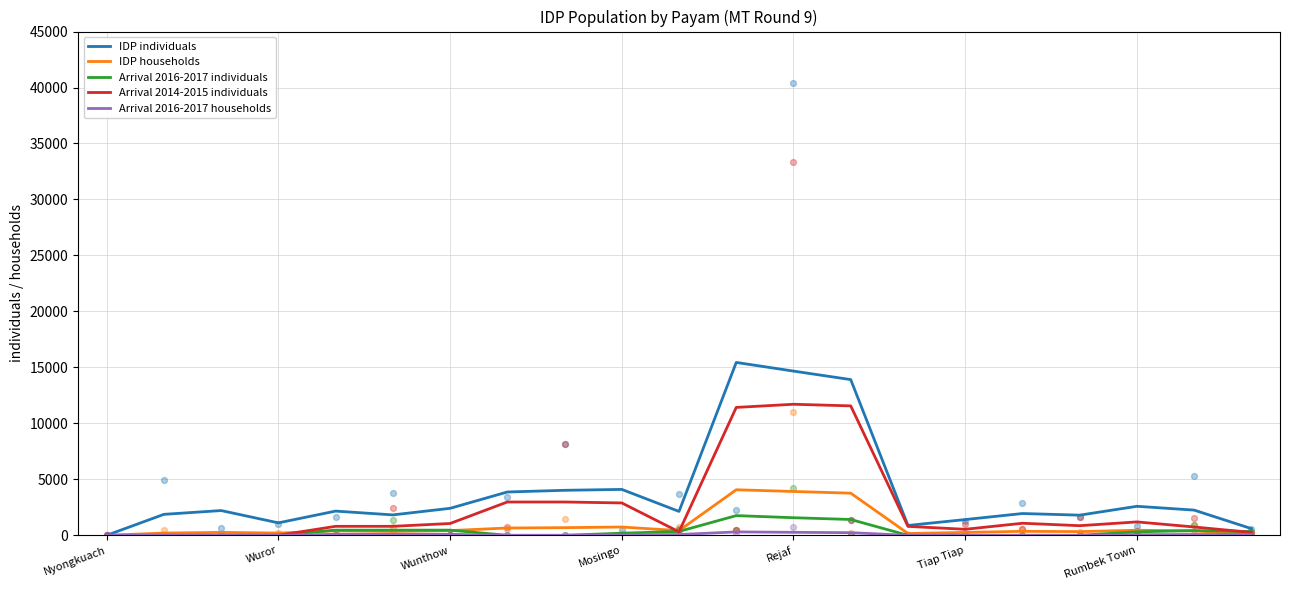

Which series has the widest spread of Y values?

IDP individuals